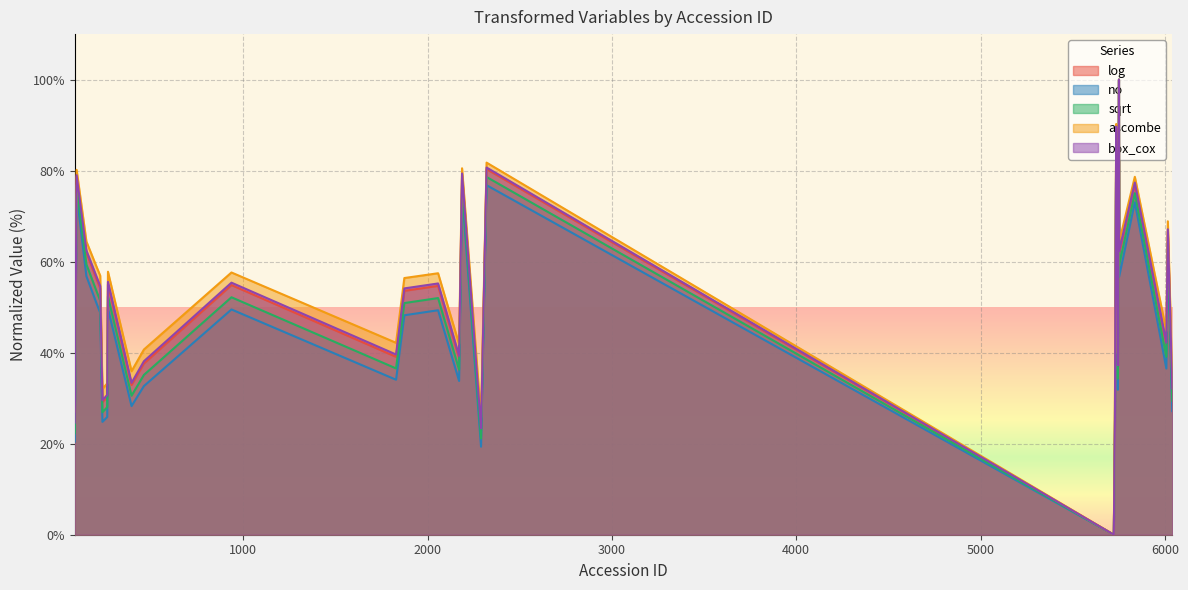

At which category does the chart reach its peak across all series?

5751